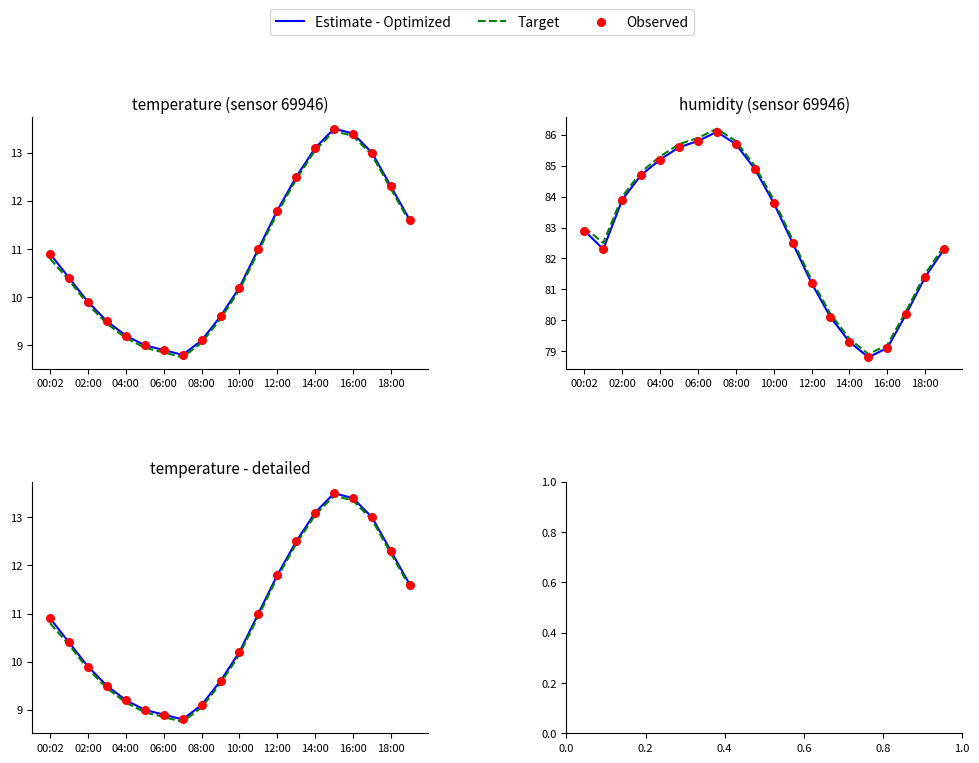

Which series contains the highest Y value?

Estimate - Optimized